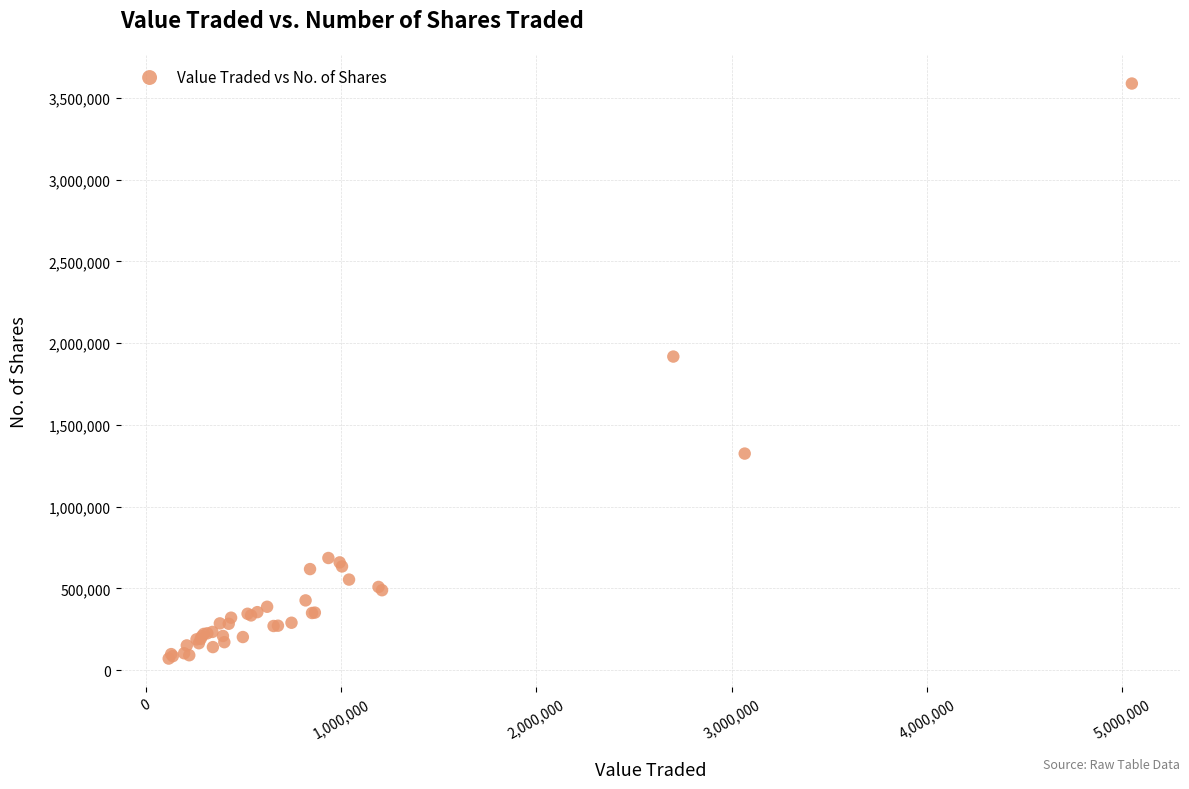

What Y value in the scatter plot is closest to 1829526?

1918141